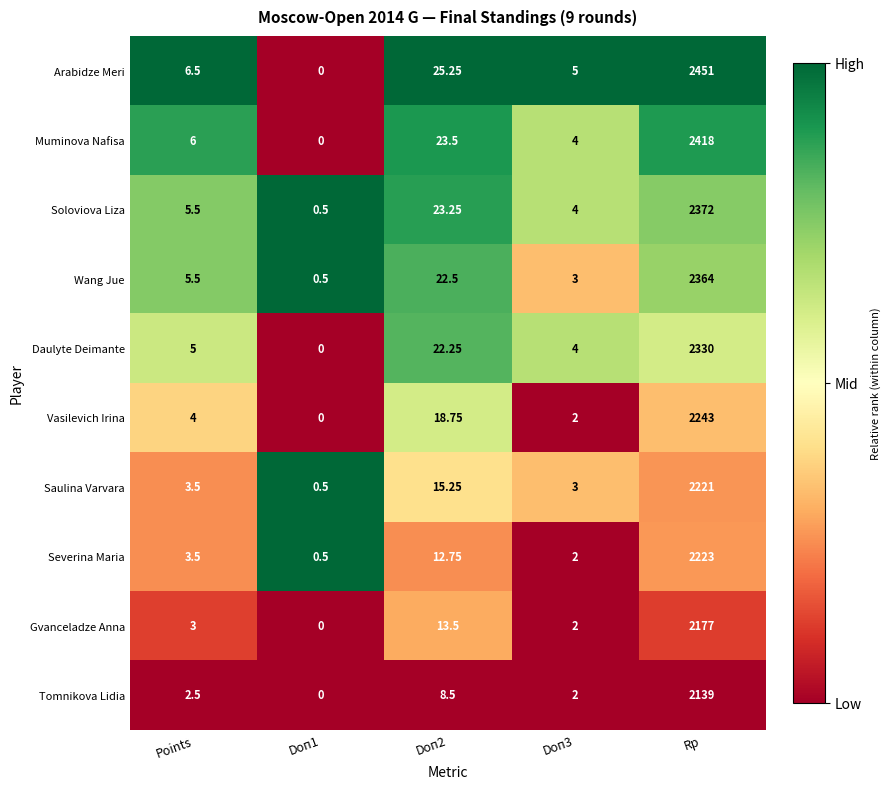

Between Points and Doп3, which series saw the biggest shift?

Wang Jue